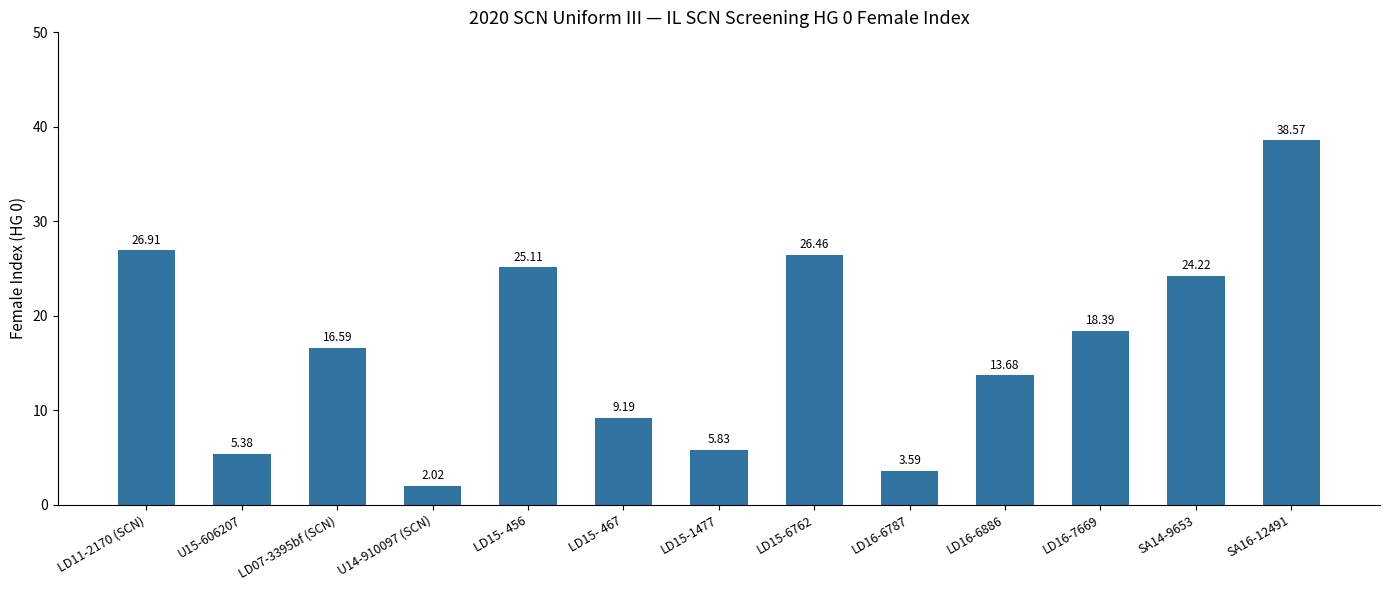

What is the maximum value shown in the chart?

38.6